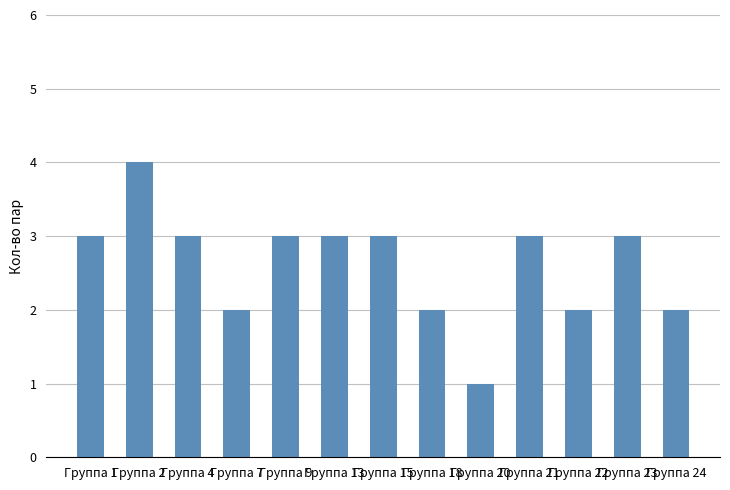

What is the value of the 12th bar from the left?

3